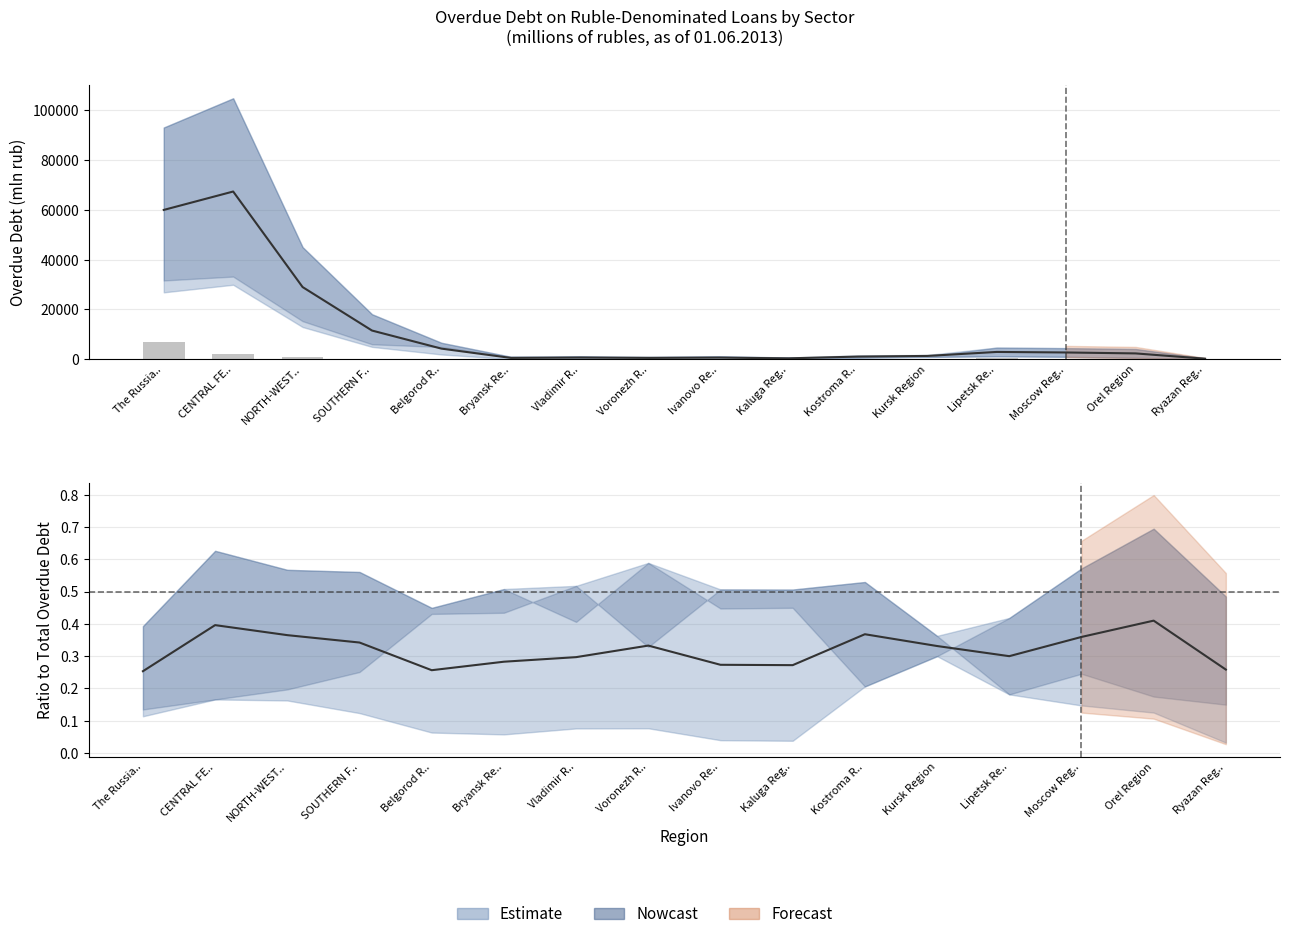

What is the difference between the Estimate values at Kursk Region and The Russia..?

0.1